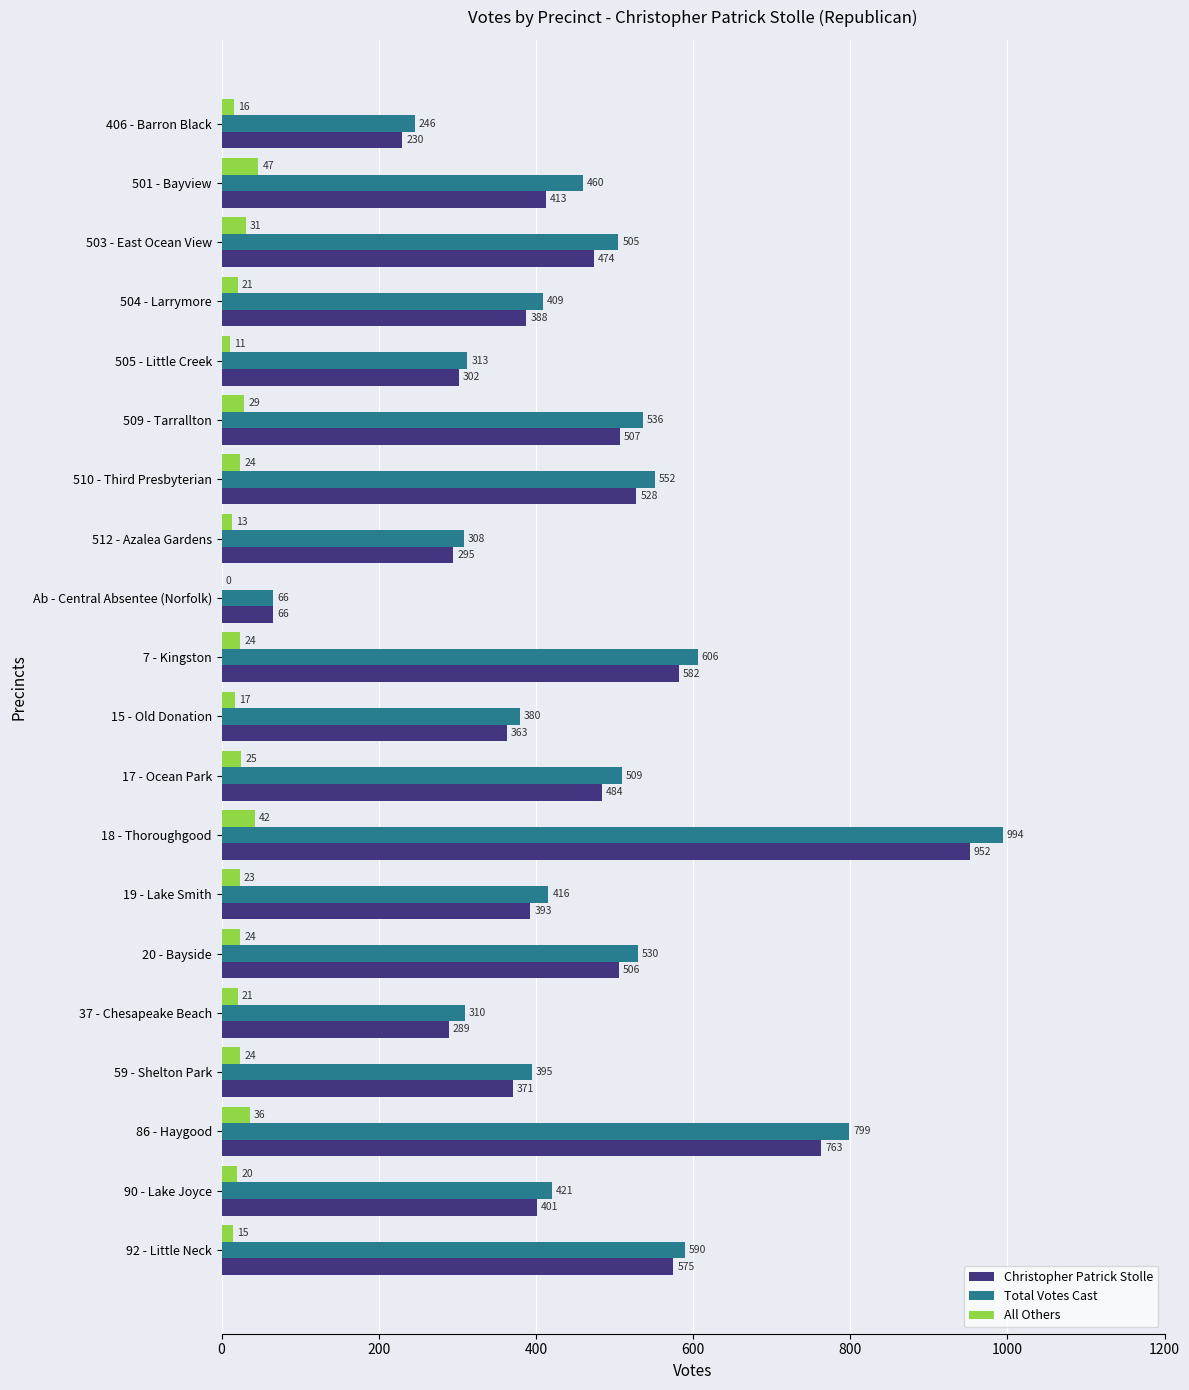

At which category is the sum across all series the highest?

18 - Thoroughgood